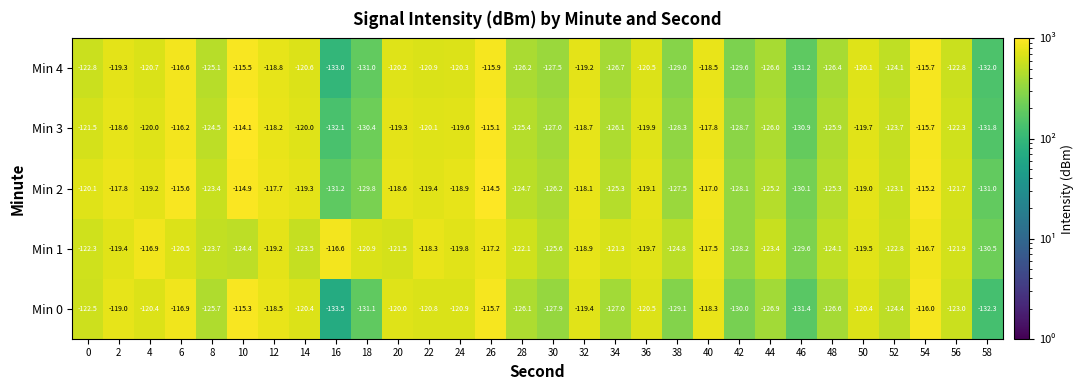

What is the spread (max minus min) of values at 58?

1.8